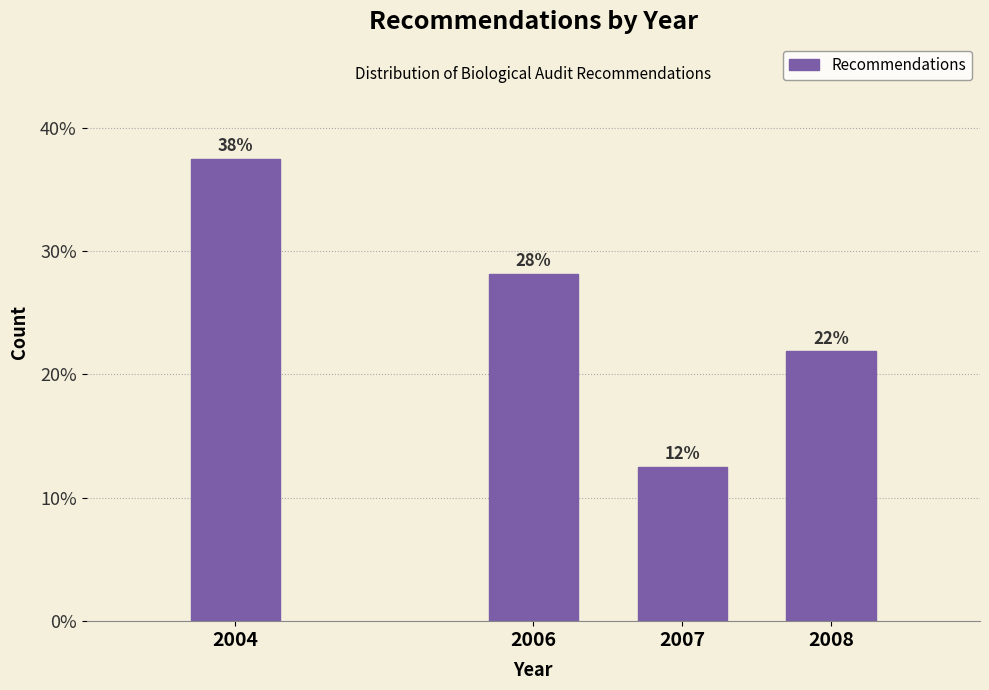

Does the chart contain any negative values?

No